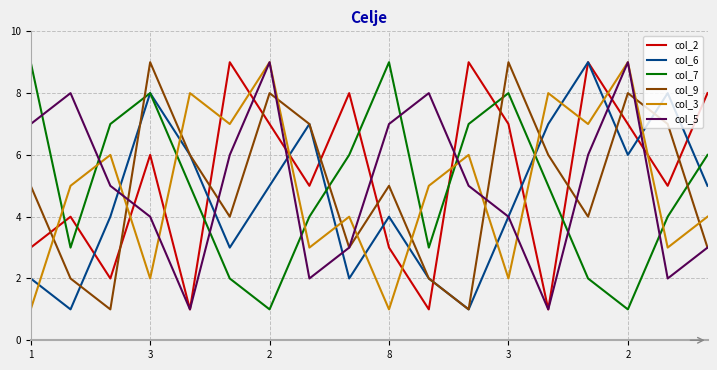

What is the greatest value displayed?

9